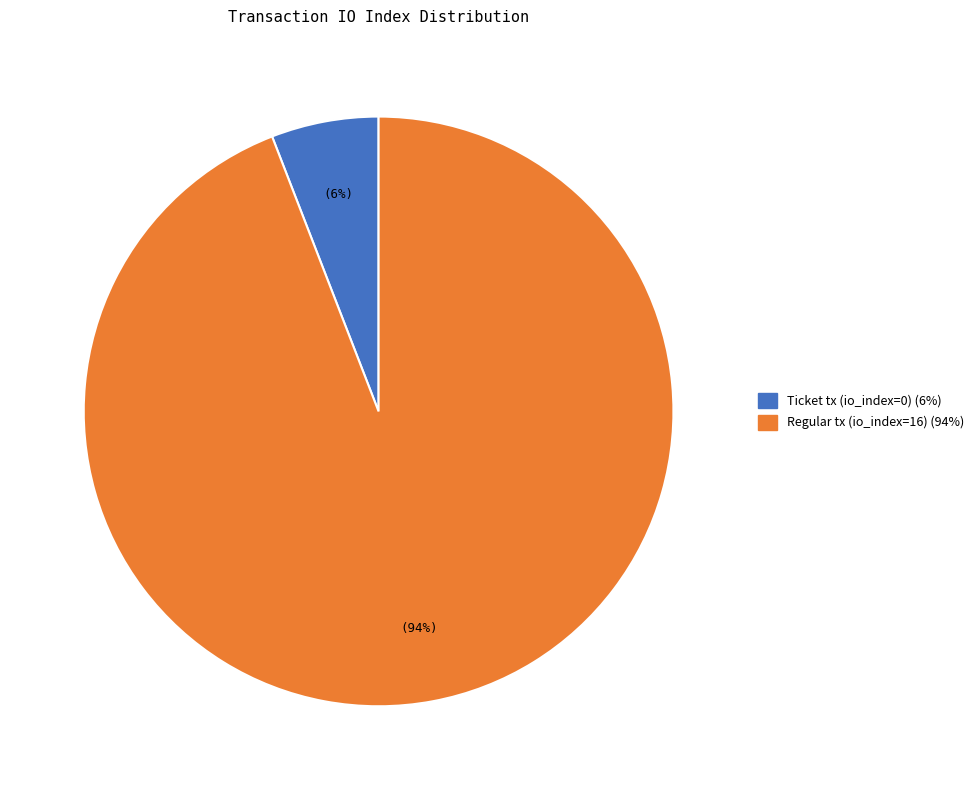

To the nearest percent, what is the average slice percentage?

50%